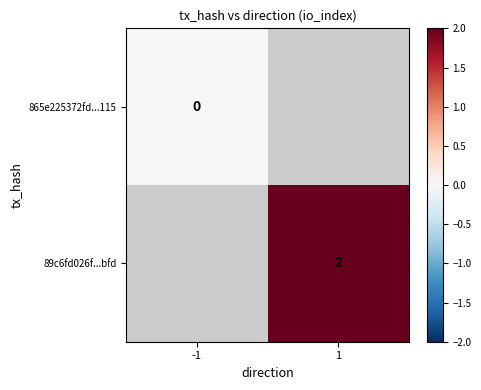

The value of 89c6fd026f...bfd at 1 is 4. True or false?

False